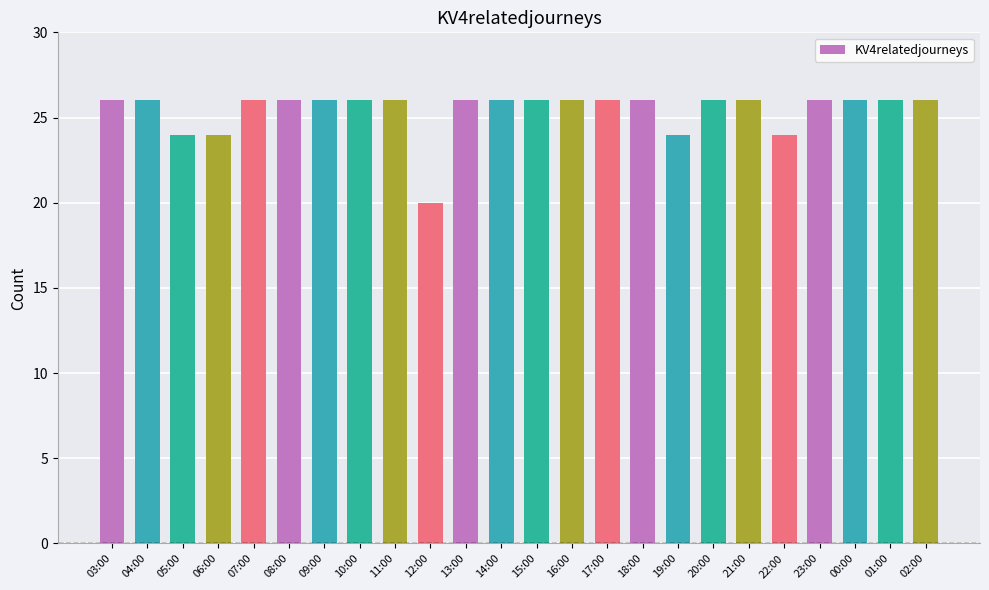

Which category has the lowest value across all series?

12:00